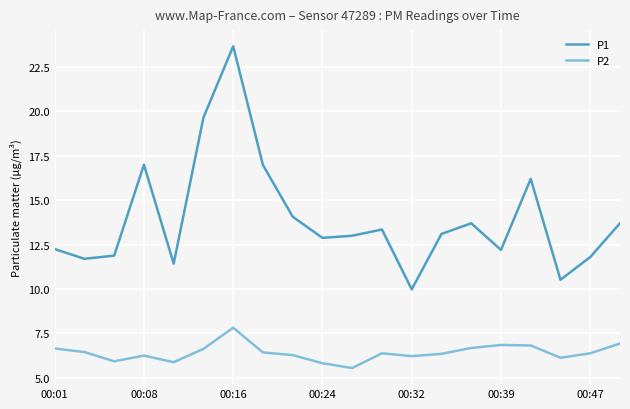

Rank the series by their average value, from highest to lowest.

P1, P2